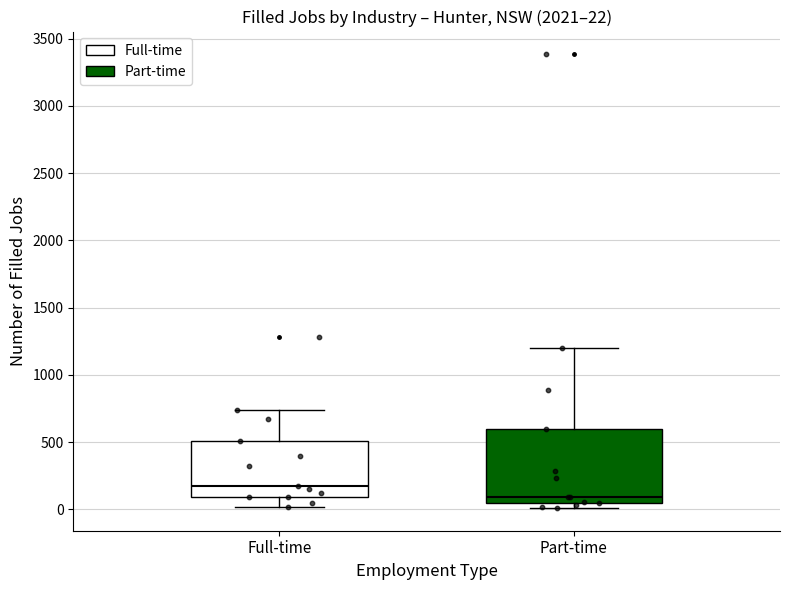

Which box is the tallest, from its lower edge to its upper edge?

Part-time